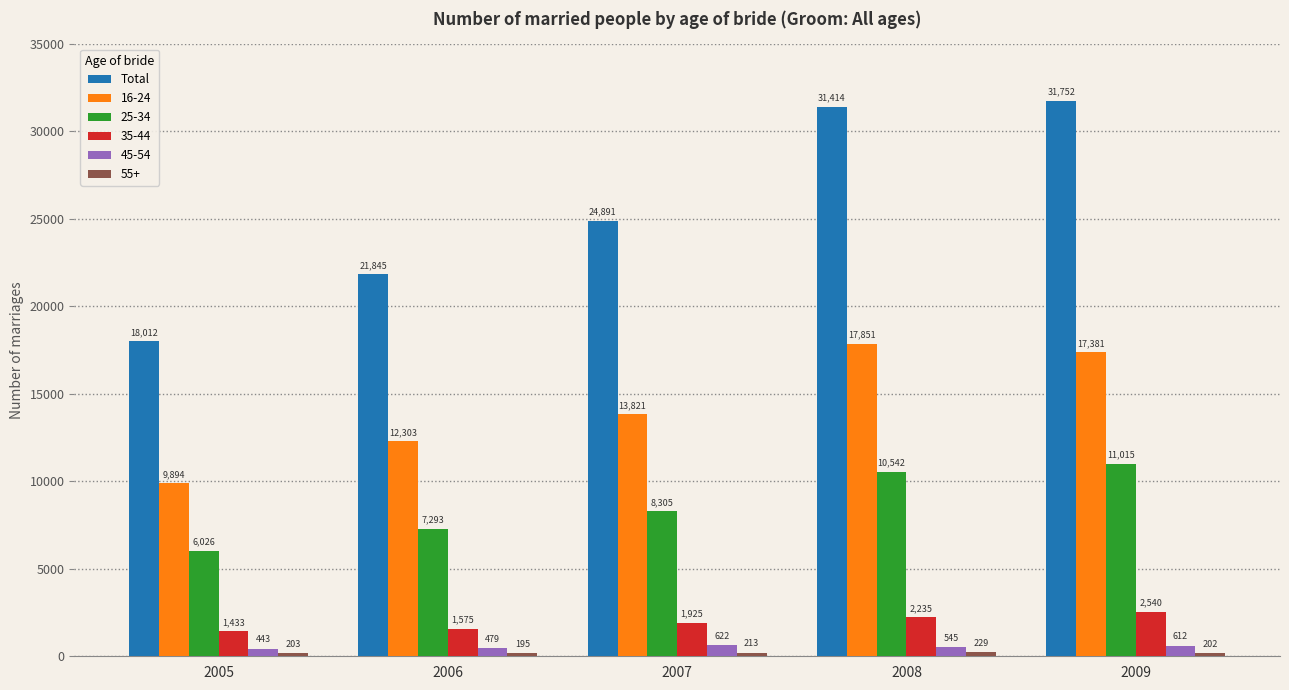

What is the sum of the 45-54 values at 2008 and 2005?

988